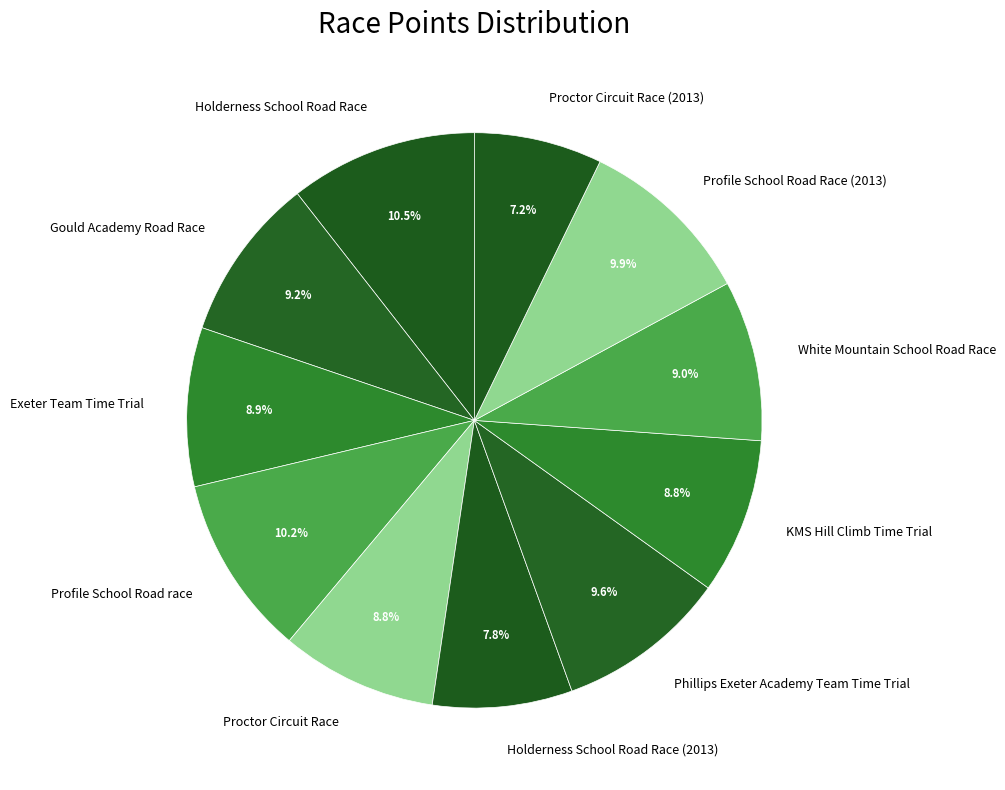

To the nearest percent, what is the difference between the largest and smallest slice percentages?

3%